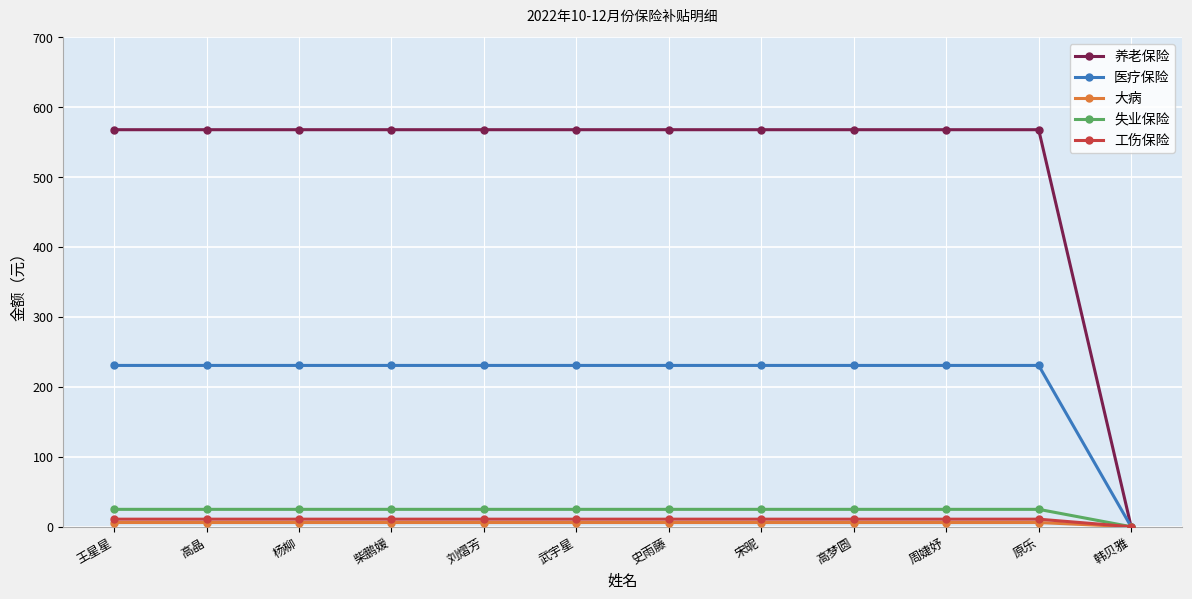

How many series are shown in this chart?

5